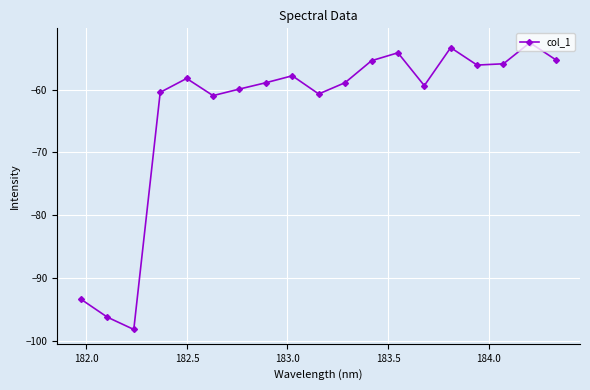

What is the difference between the maximum and minimum values?

45.6